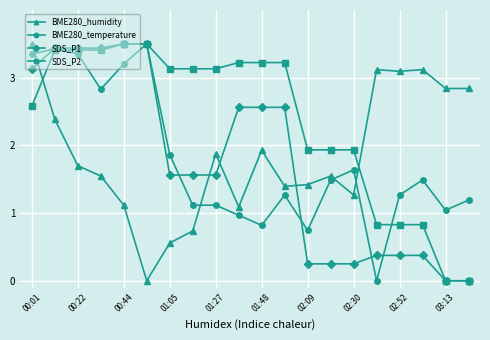

What is the value of the BME280_humidity point at the 3rd from the left?

1.7